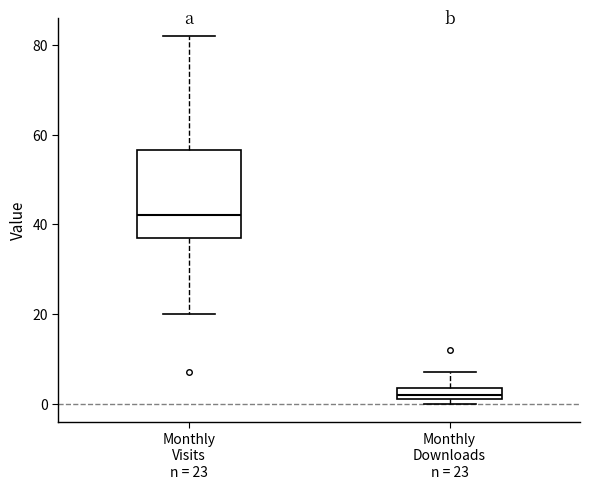

Where does the lower whisker of the box for Monthly Visits n = 23 end on the y-axis? The values are not printed on the chart, so give them approximately, as read against the axis.

20